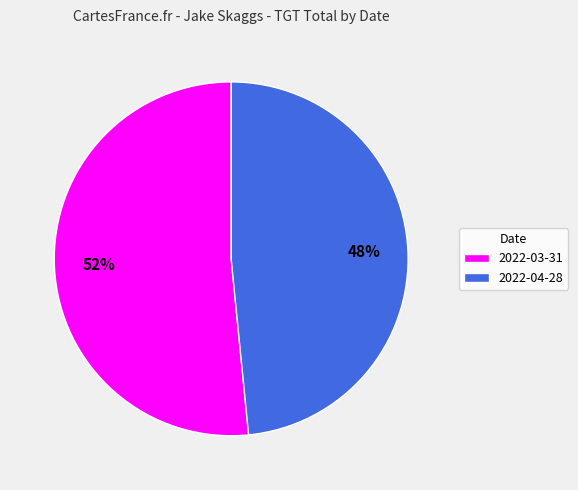

Which slice is the largest?

2022-03-31